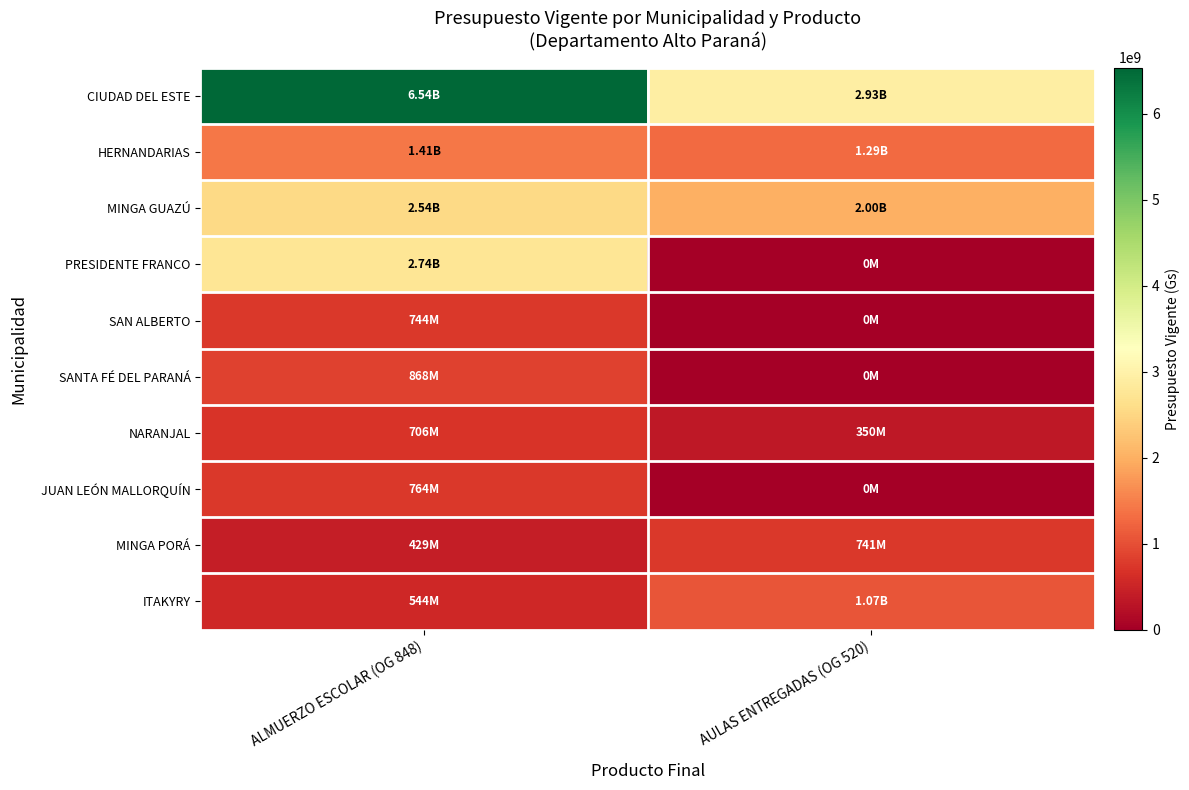

Reading right to left, list all the values displayed in this chart.

CIUDAD DEL ESTE: AULAS ENTREGADAS (OG 520)=2928098869	ALMUERZO ESCOLAR (OG 848)=6538964683
HERNANDARIAS: AULAS ENTREGADAS (OG 520)=1293435897	ALMUERZO ESCOLAR (OG 848)=1412241340
MINGA GUAZÚ: AULAS ENTREGADAS (OG 520)=2000000000	ALMUERZO ESCOLAR (OG 848)=2537674828
PRESIDENTE FRANCO: AULAS ENTREGADAS (OG 520)=0	ALMUERZO ESCOLAR (OG 848)=2740227593
SAN ALBERTO: AULAS ENTREGADAS (OG 520)=0	ALMUERZO ESCOLAR (OG 848)=743561818
SANTA FÉ DEL PARANÁ: AULAS ENTREGADAS (OG 520)=0	ALMUERZO ESCOLAR (OG 848)=868346683
NARANJAL: AULAS ENTREGADAS (OG 520)=350000000	ALMUERZO ESCOLAR (OG 848)=705717336
JUAN LEÓN MALLORQUÍN: AULAS ENTREGADAS (OG 520)=0	ALMUERZO ESCOLAR (OG 848)=764358870
MINGA PORÁ: AULAS ENTREGADAS (OG 520)=741326896	ALMUERZO ESCOLAR (OG 848)=429111000
ITAKYRY: AULAS ENTREGADAS (OG 520)=1065532589	ALMUERZO ESCOLAR (OG 848)=543966479